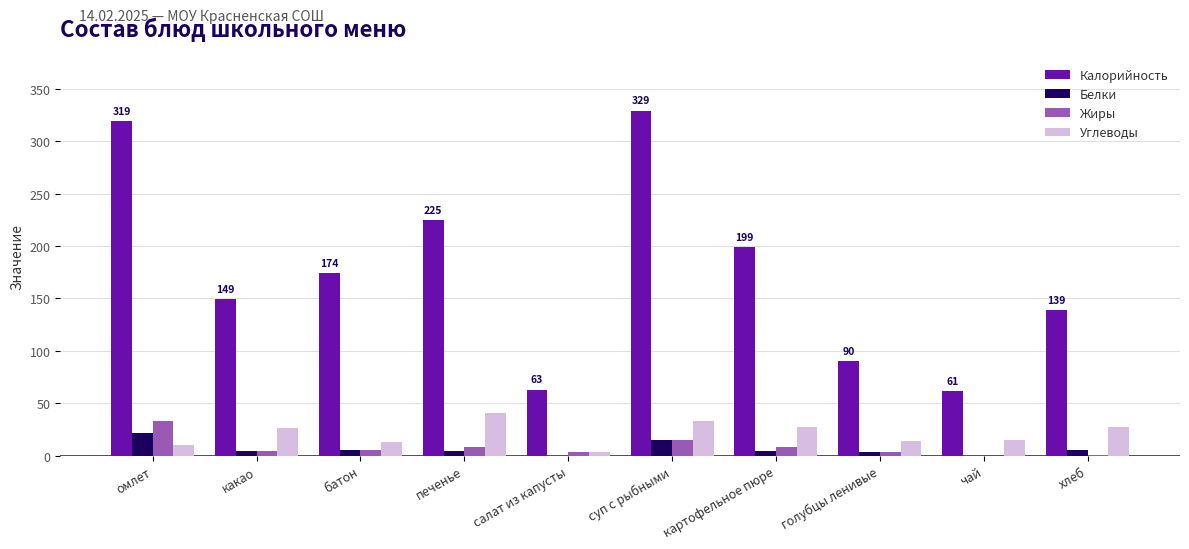

How many categories are shown in the chart?

10